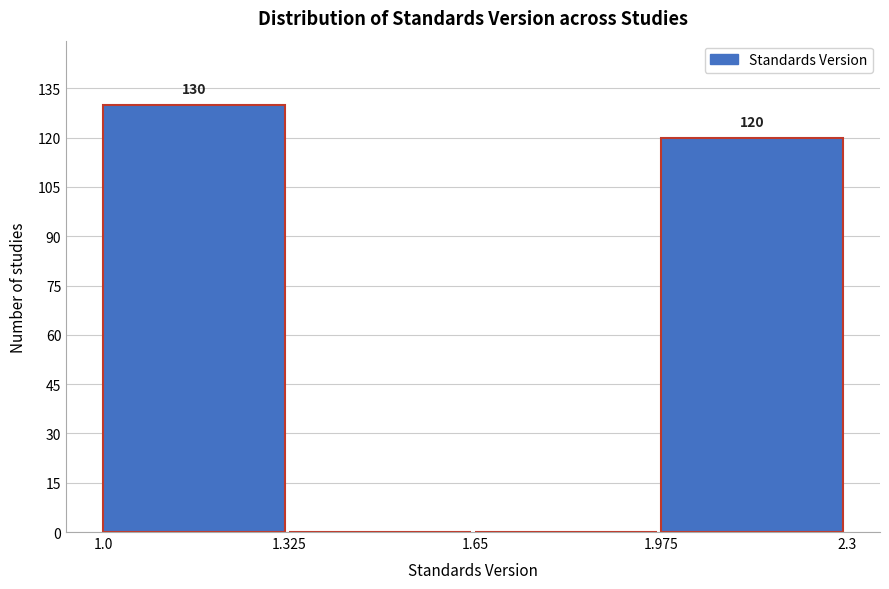

Which range on the x-axis has the tallest bar?

1.0 to 1.325